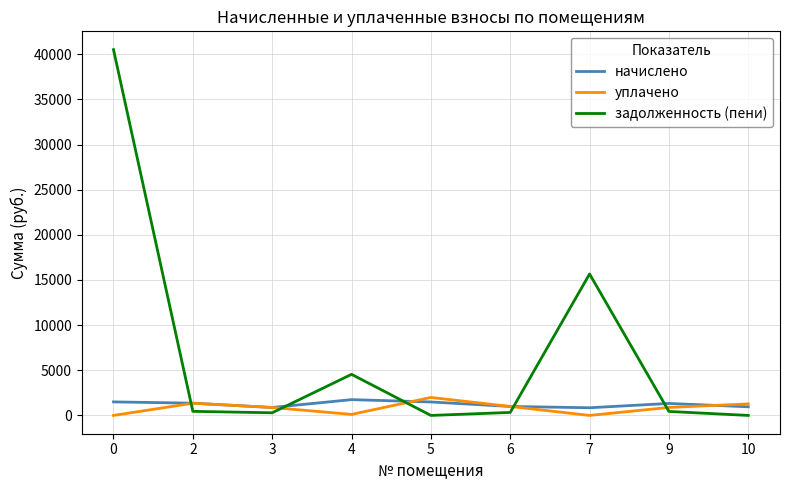

The уплачено series shows 1989.4 at 5. True or false?

True